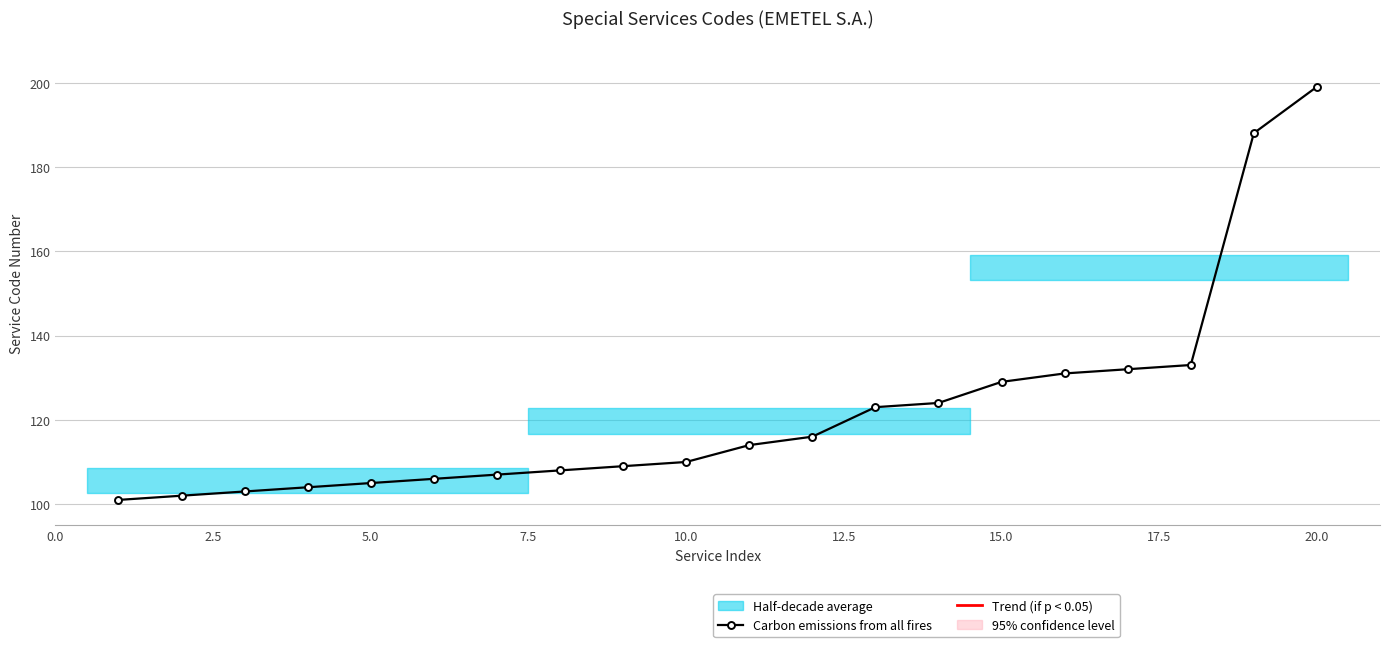

At which label does Carbon emissions from all fires reach its peak?

20.0